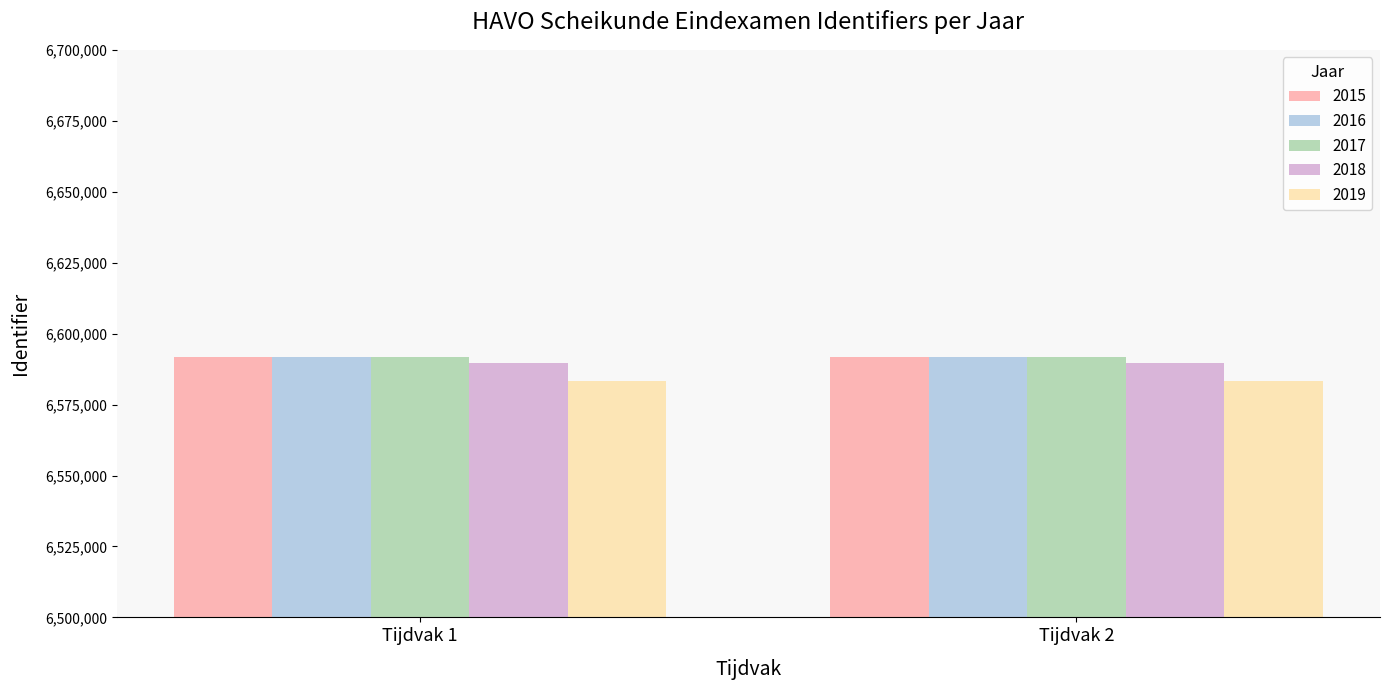

What is the greatest value displayed?

6591817